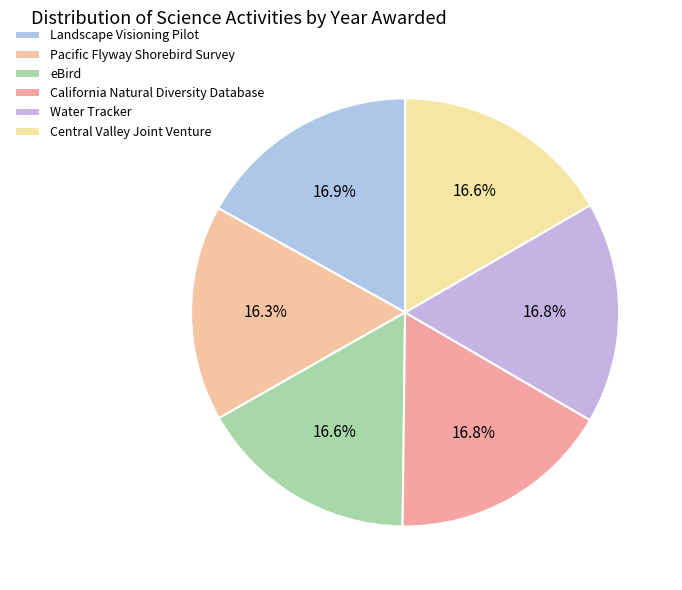

What is the smallest slice in the pie chart?

Pacific Flyway Shorebird Survey